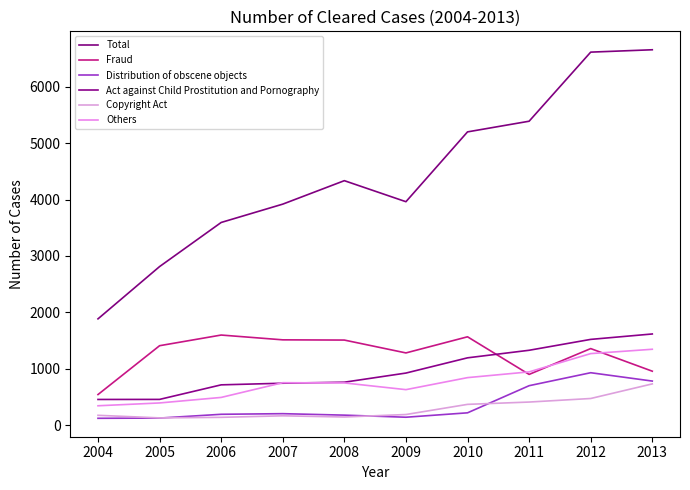

List the series in order of their peak value, highest first.

Total, Act against Child Prostitution and Pornography, Fraud, Others, Distribution of obscene objects, Copyright Act